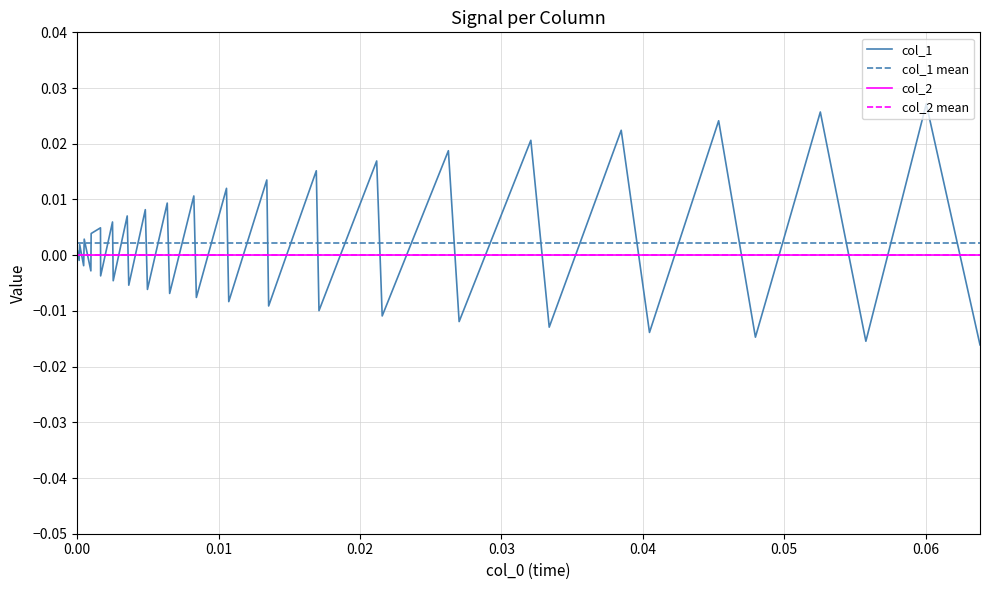

Reading left to right, transcribe all the data shown in this chart.

col_0: col_0=0.0	col_1=0.0	col_2=0.0	3=0.0	4=0.0	5=0.0	6=0.0	7=0.0	8=0.0	9=0.0	10=0.0	11=0.0	12=0.0	13=0.0	14=0.0	15=0.0	16=0.0	17=0.0	18=0.0	19=0.0	20=0.0	21=0.0	22=0.0	23=0.0	24=0.0	25=0.0	26=0.0	27=0.0	28=0.0	29=0.0	30=0.0	31=0.0	32=0.0	33=0.0	34=0.0	35=0.0	36=0.1	37=0.1	38=0.1	39=0.1
col_1: col_0=0.0	col_1=0.0	col_2=-0.0	3=0.0	4=-0.0	5=0.0	6=-0.0	7=0.0	8=0.0	9=-0.0	10=0.0	11=-0.0	12=0.0	13=-0.0	14=0.0	15=-0.0	16=0.0	17=-0.0	18=0.0	19=-0.0	20=0.0	21=-0.0	22=0.0	23=-0.0	24=0.0	25=-0.0	26=0.0	27=-0.0	28=0.0	29=-0.0	30=0.0	31=-0.0	32=0.0	33=-0.0	34=0.0	35=-0.0	36=0.0	37=-0.0	38=0.0	39=-0.0
col_2: col_0=0.0	col_1=0.0	col_2=0.0	3=0.0	4=0.0	5=0.0	6=0.0	7=0.0	8=0.0	9=0.0	10=0.0	11=0.0	12=0.0	13=0.0	14=0.0	15=0.0	16=0.0	17=0.0	18=0.0	19=0.0	20=0.0	21=0.0	22=0.0	23=0.0	24=0.0	25=0.0	26=0.0	27=0.0	28=0.0	29=0.0	30=0.0	31=0.0	32=0.0	33=0.0	34=0.0	35=0.0	36=0.0	37=0.0	38=0.0	39=0.0